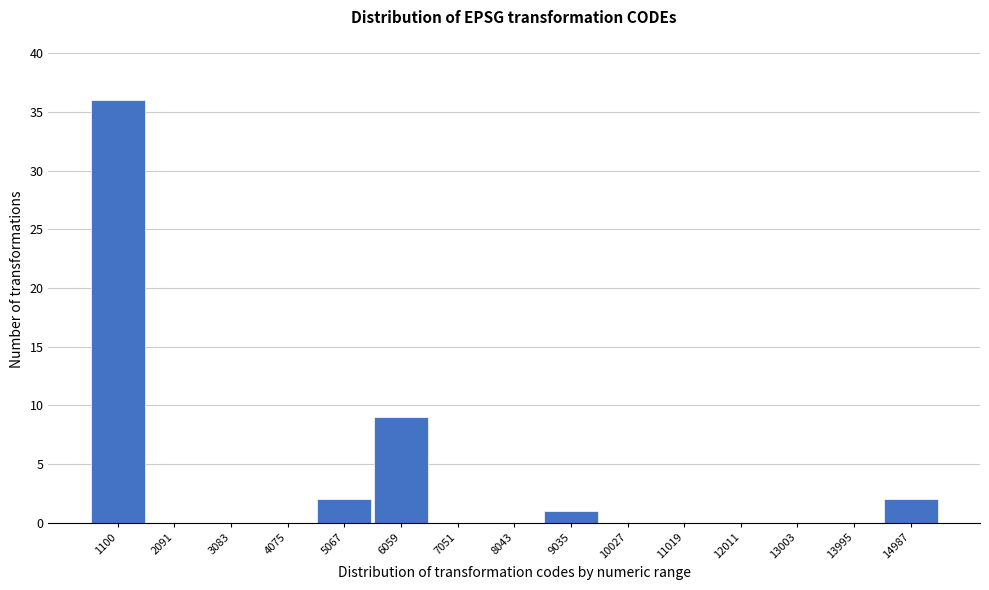

Reading left to right, list all the values displayed in this chart.

1100=36	2091=0	3083=0	4075=0	5067=2	6059=9	7051=0	8043=0	9035=1	10027=0	11019=0	12011=0	13003=0	13995=0	14987=2